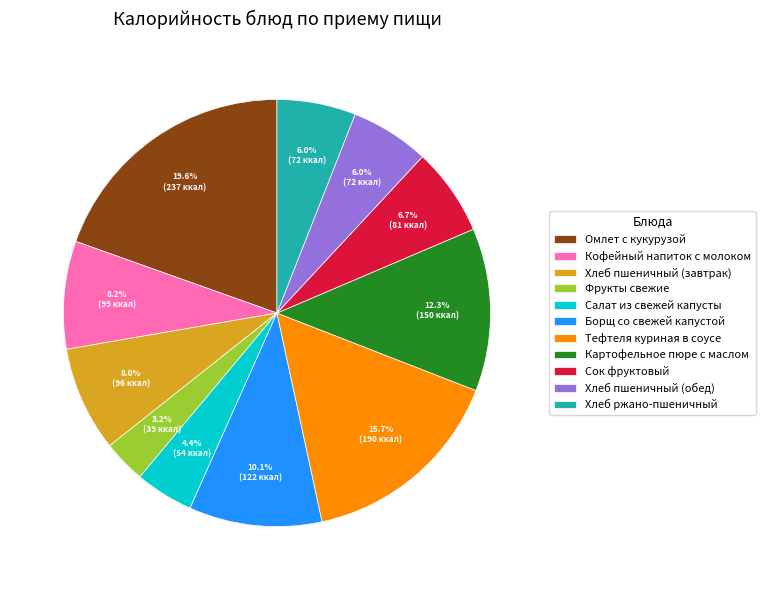

Is it true that Хлеб пшеничный (обед) is 17% of the pie?

False